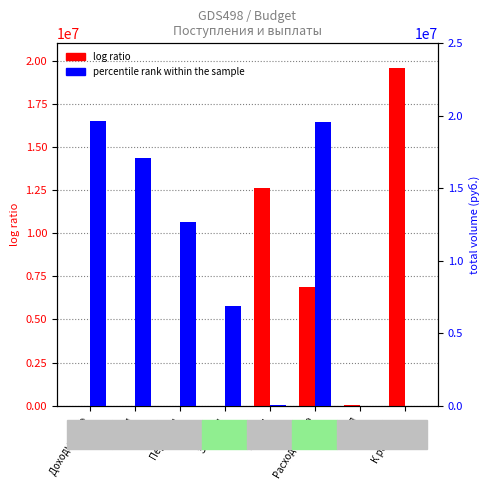

What is the maximum value shown in the chart?

19662148.8